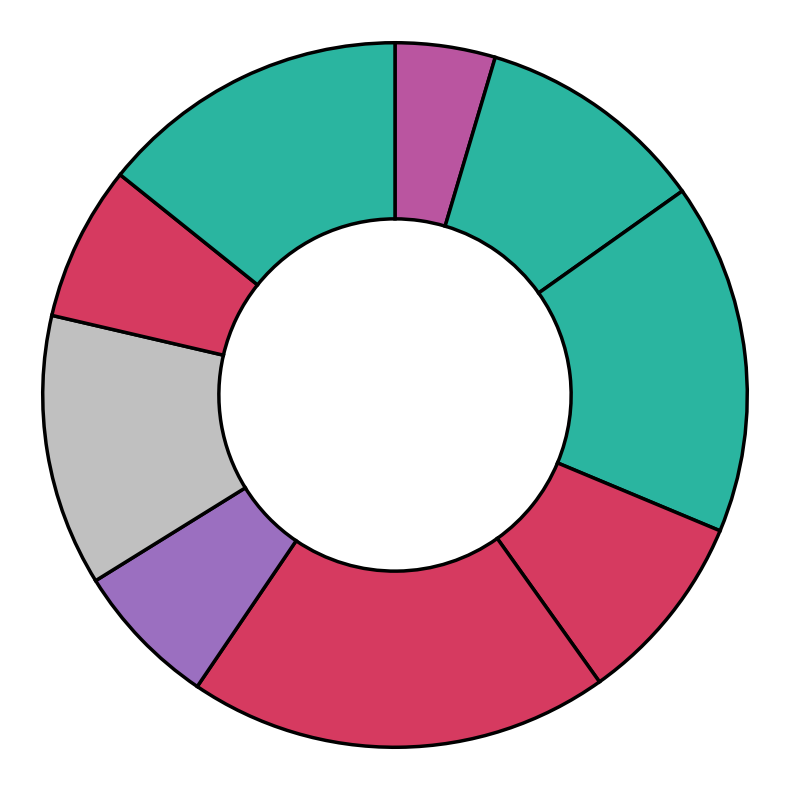

How many slices are in this pie chart?

9